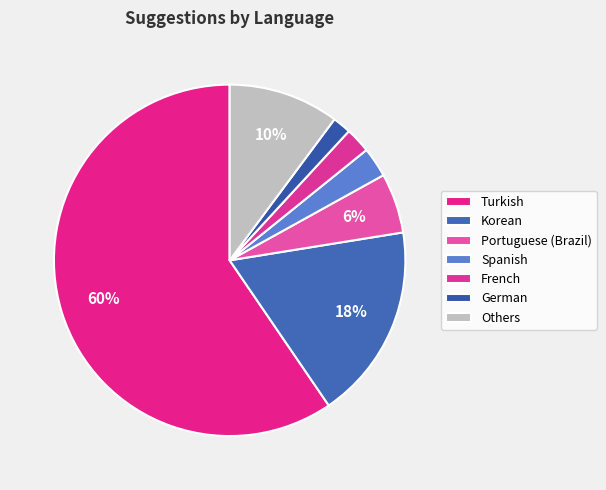

To the nearest percent, what is the average slice percentage?

14%